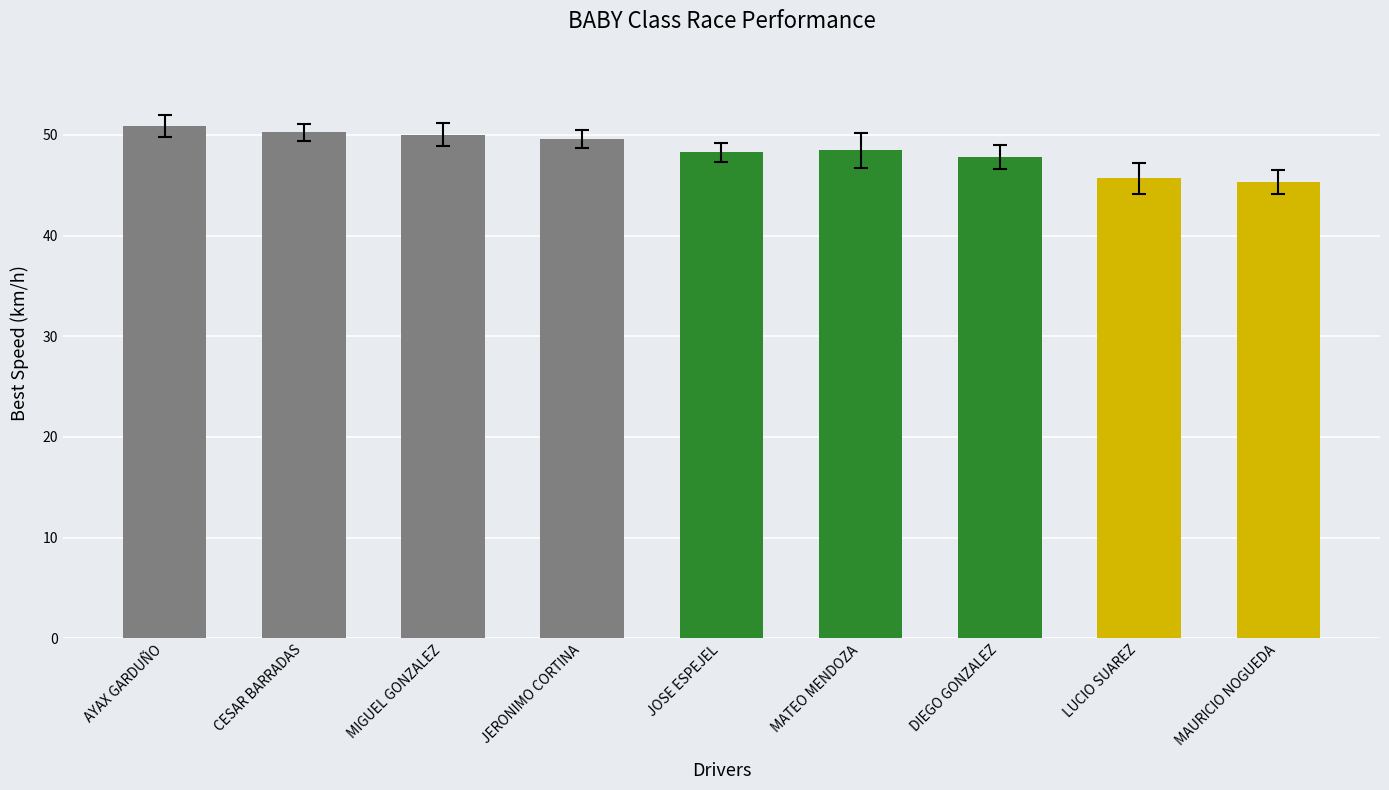

The value at AYAX GARDUÑO is 82.3. True or false?

False